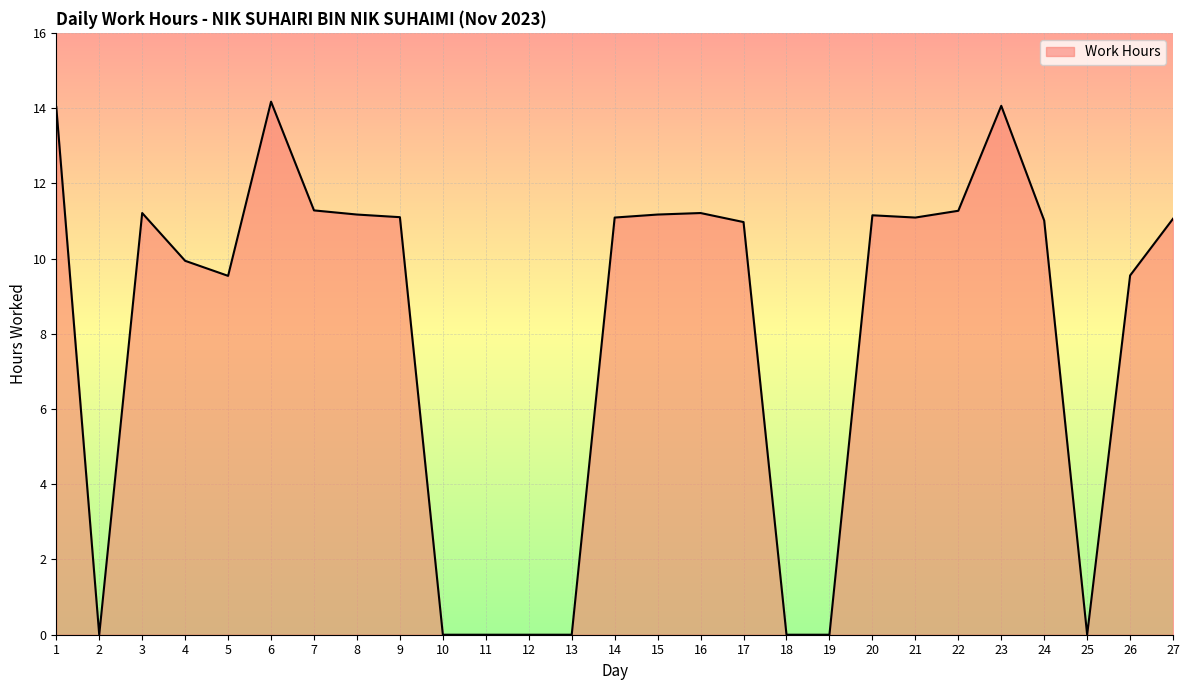

What is the sum of all values?

216.1